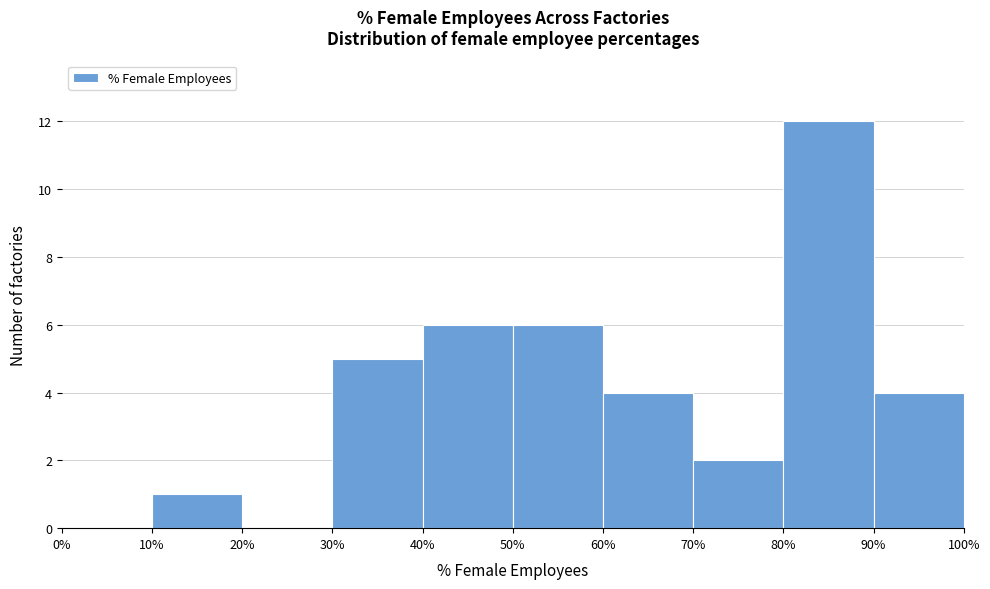

Reading left to right, transcribe this chart: for each bar, give the range it covers on the x-axis and its height. The values are not printed on the chart, so give them approximately, as read against the axis.

0% to 10%: 0
10% to 20%: 1
20% to 30%: 0
30% to 40%: 5
40% to 50%: 6
50% to 60%: 6
60% to 70%: 4
70% to 80%: 2
80% to 90%: 12
90% to 100%: 4